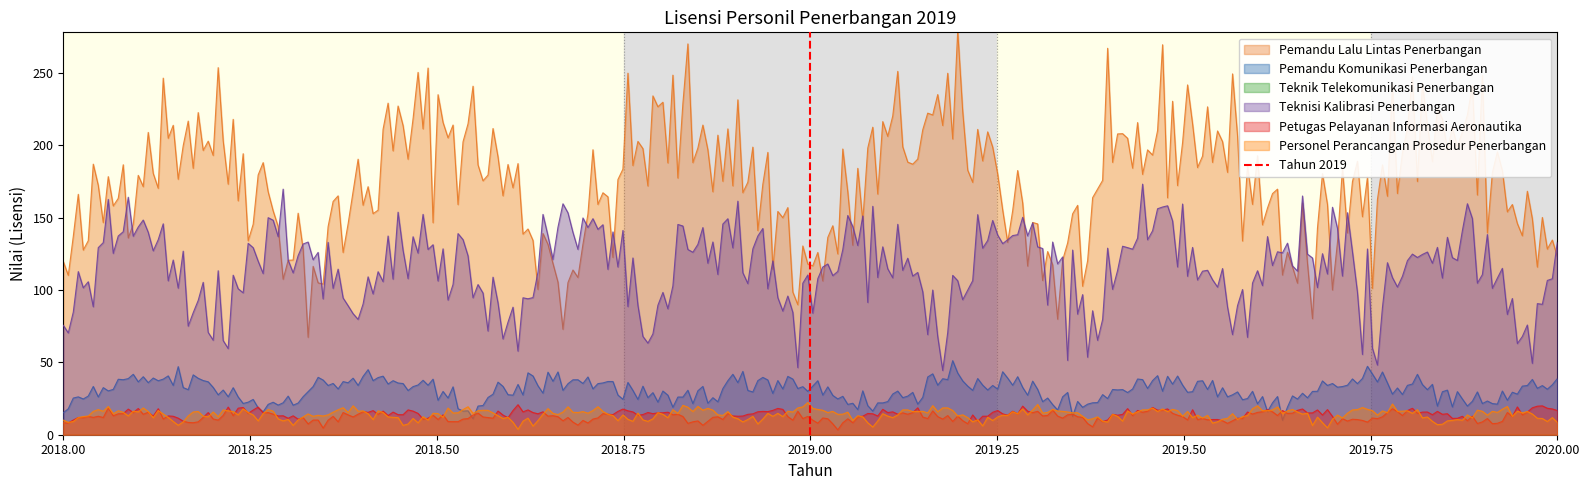

True or false: Pemandu Lalu Lintas Penerbangan and Petugas Pelayanan Informasi Aeronautika cross at least once.

False